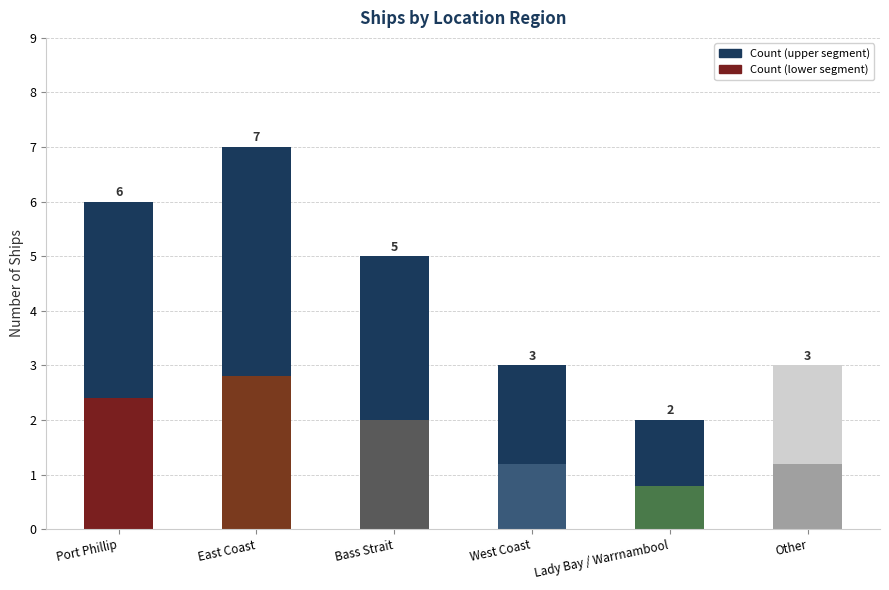

What is the total value across all series at Port Phillip?

6.0